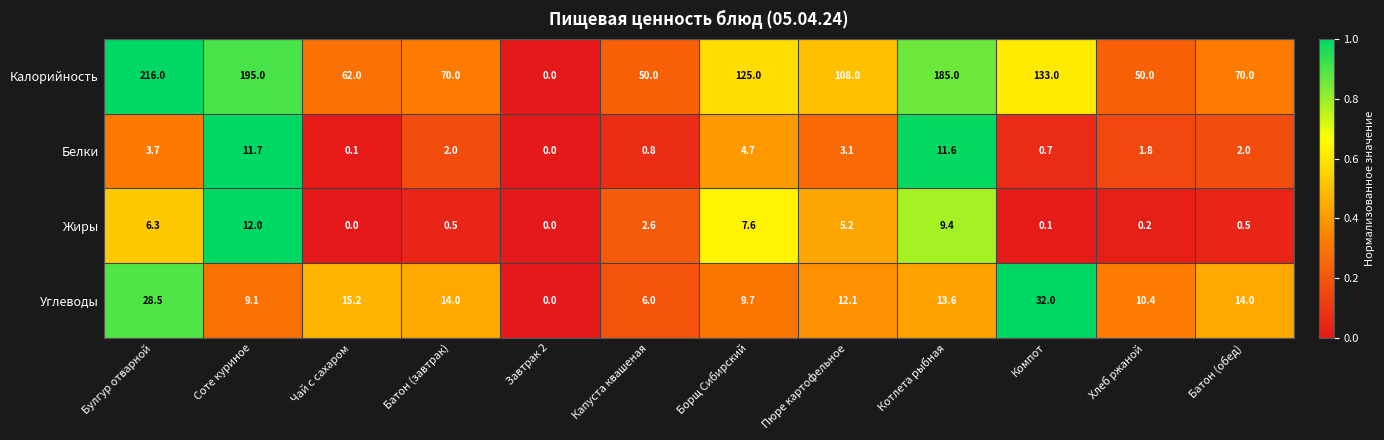

Rank the series at Чай с сахаром from lowest to highest value.

Жиры, Белки, Углеводы, Калорийность